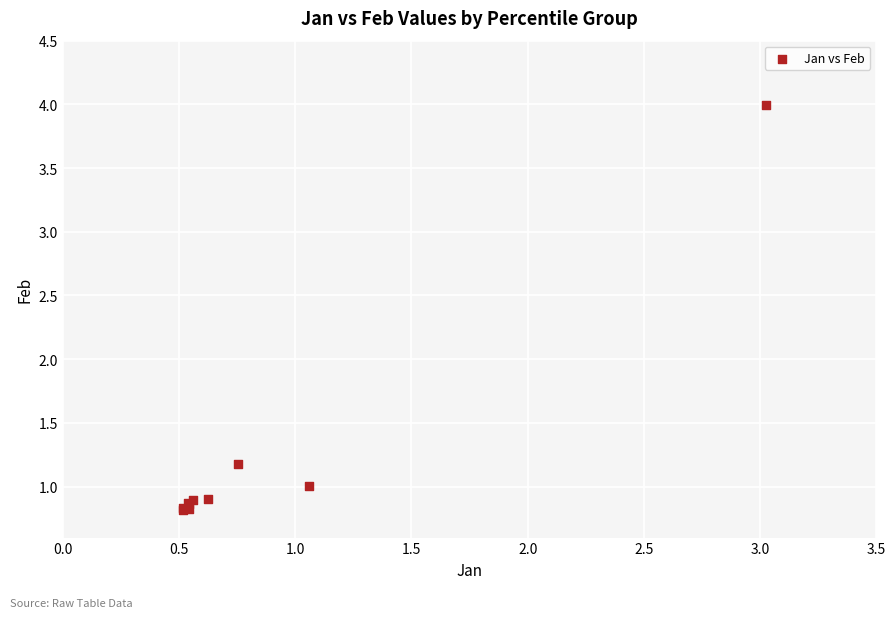

What Y value in the scatter plot is closest to 2?

1.2